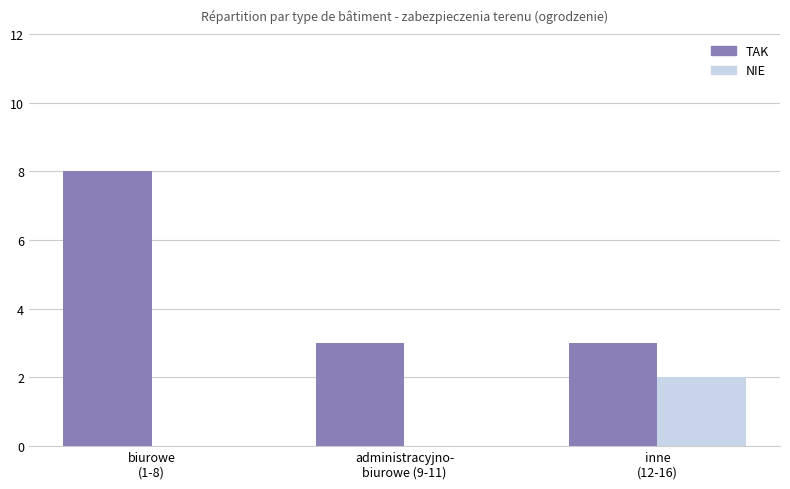

What is the maximum value for TAK?

8